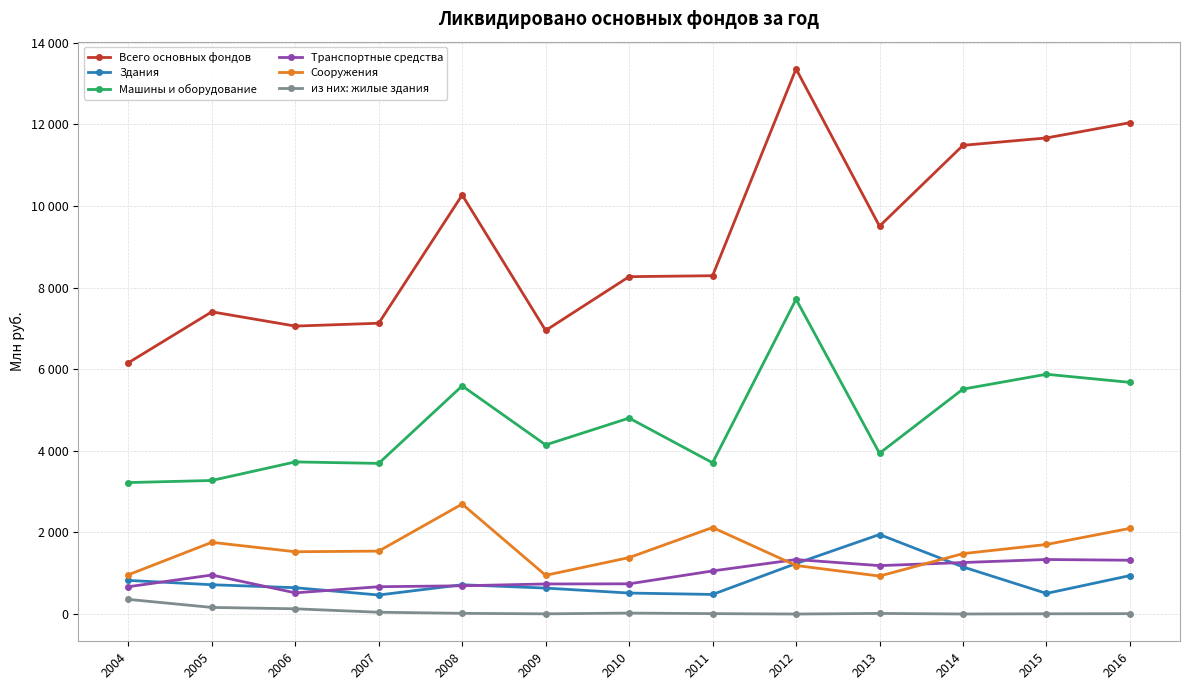

List the labels in order of Сооружения value, largest first.

2008, 2011, 2016, 2005, 2015, 2007, 2006, 2014, 2010, 2012, 2004, 2009, 2013